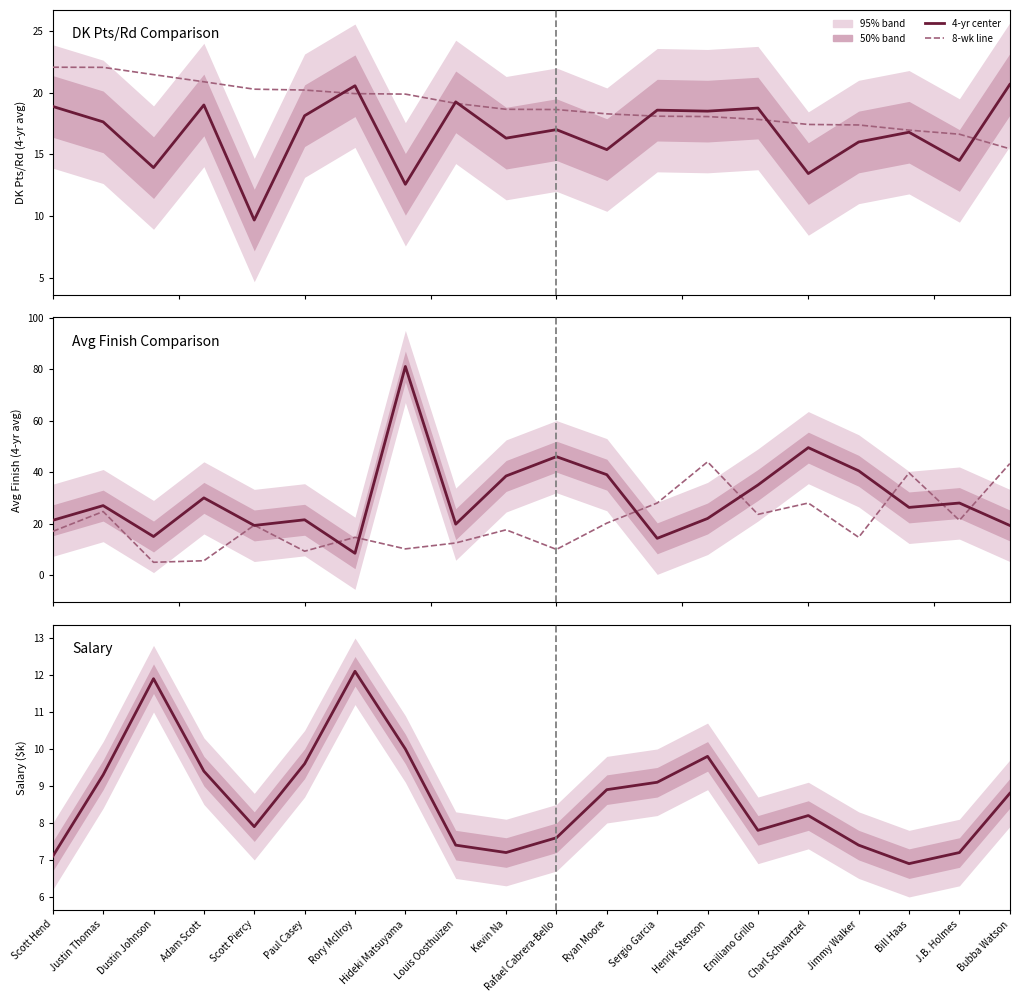

What is the difference between the 8-wk line values at Ryan Moore and Scott Hend?

3.2